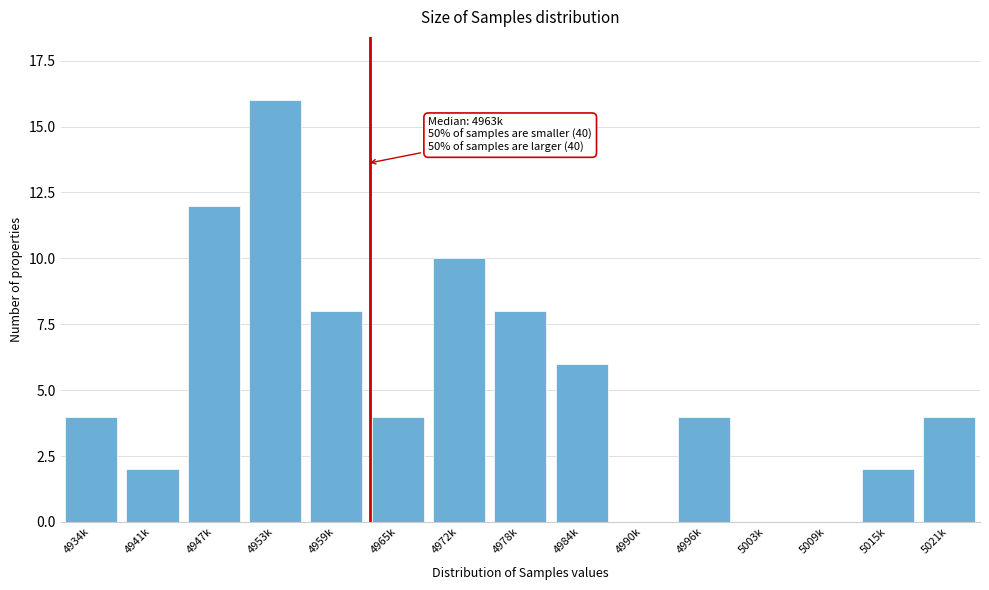

Reading left to right, what are all the values shown in this chart?

4934k=4	4941k=2	4947k=12	4953k=16	4959k=8	4965k=4	4972k=10	4978k=8	4984k=6	4990k=0	4996k=4	5003k=0	5009k=0	5015k=2	5021k=4